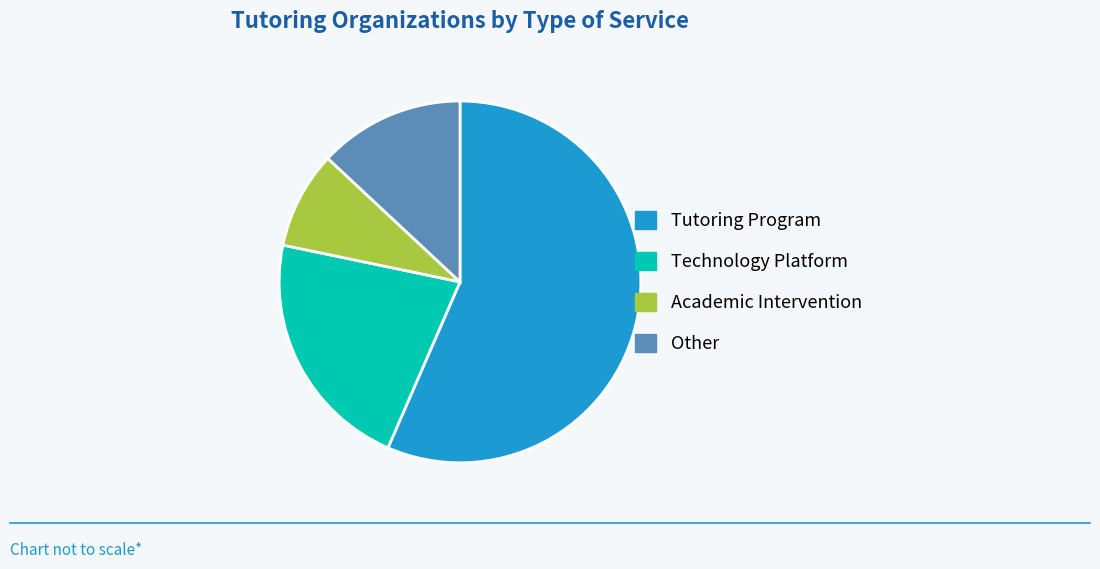

Combined, do Technology Platform and Academic Intervention account for over 50%?

No